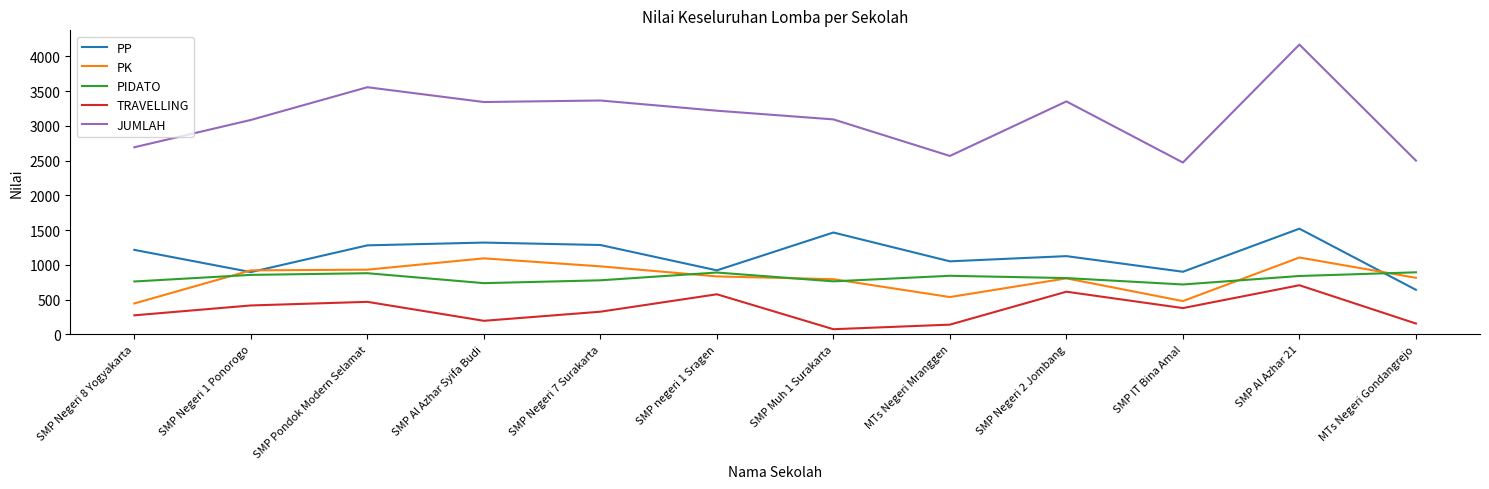

What is the maximum value for JUMLAH?

4170